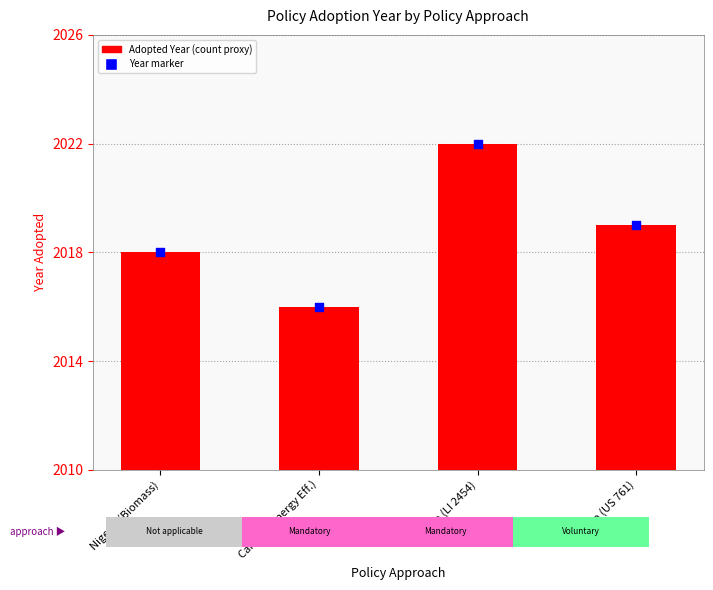

Which series reaches the maximum Y coordinate?

Adopted Year